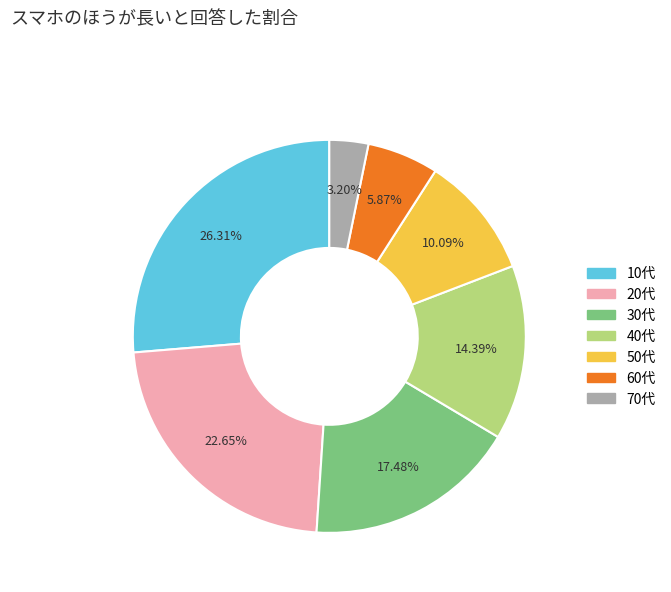

To the nearest percent, what portion does 70代 represent?

3%